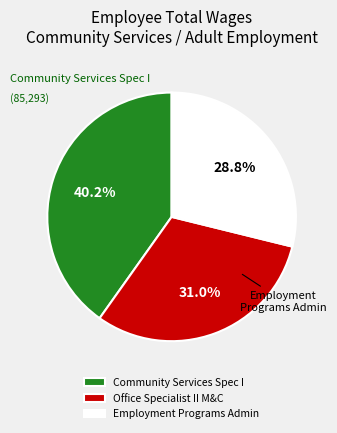

How many slices are in this pie chart?

3